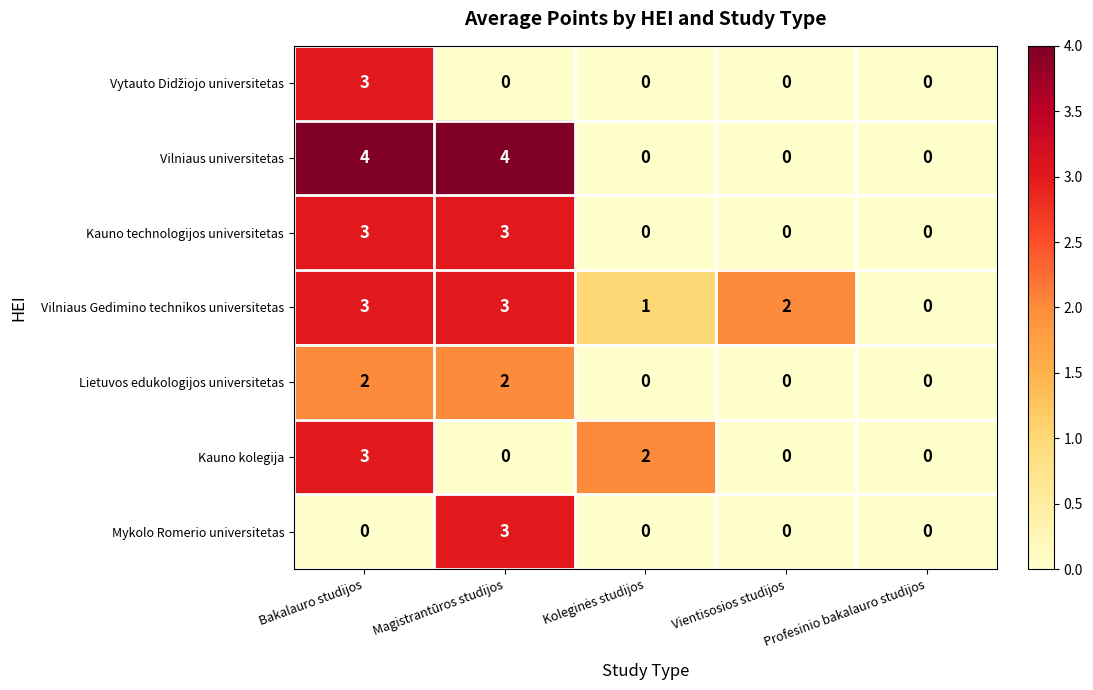

At which label does Mykolo Romerio universitetas reach its peak?

Magistrantūros studijos